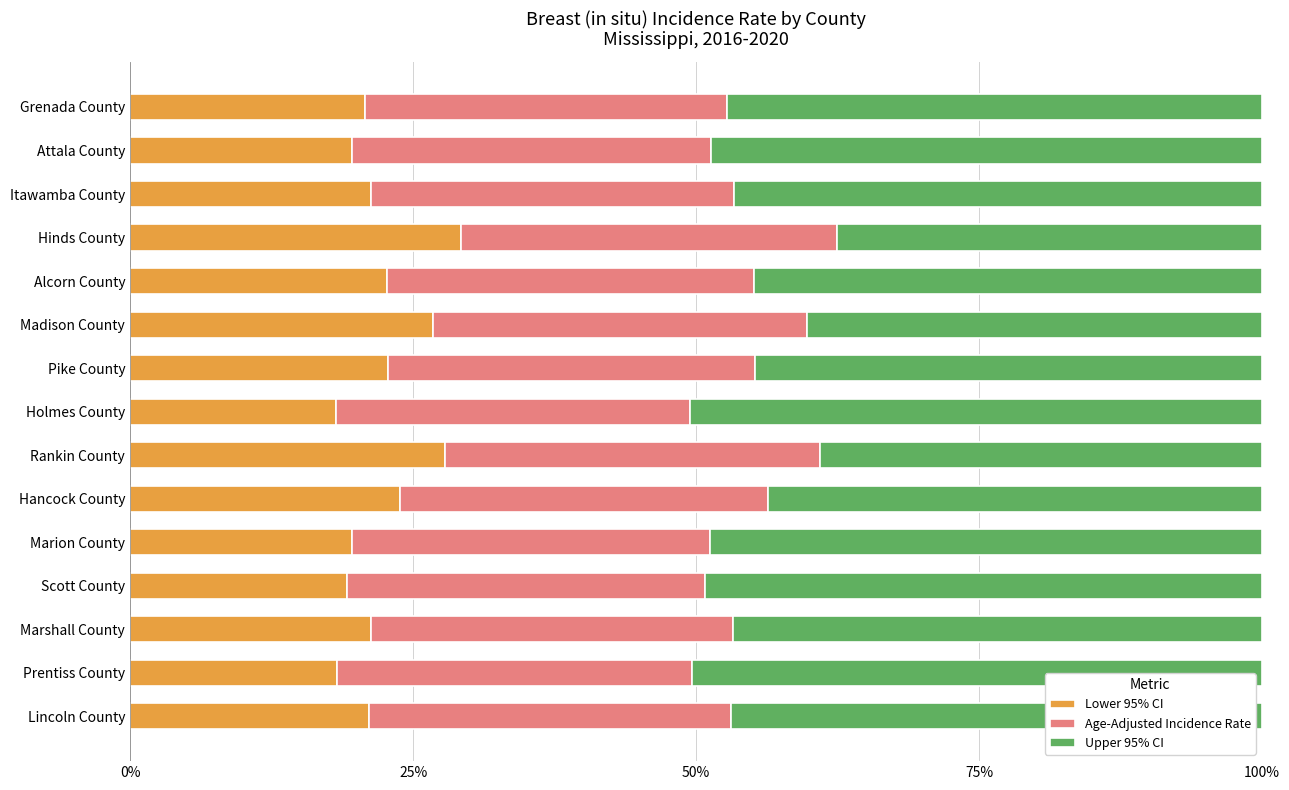

What is the minimum value for Lower 95% CI?

18.1